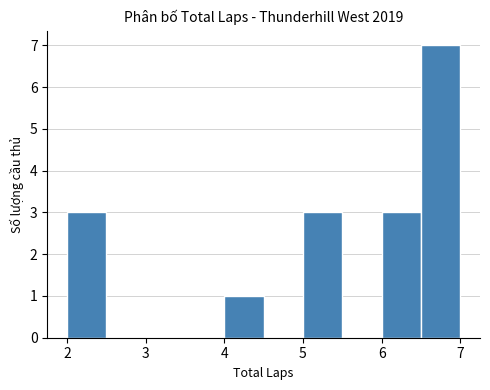

Reading left to right, transcribe this chart: for each bar, give the range it covers on the x-axis and its height. The values are not printed on the chart, so give them approximately, as read against the axis.

2.0 to 2.5: 3
2.5 to 3.0: 0
3.0 to 3.5: 0
3.5 to 4.0: 0
4.0 to 4.5: 1
4.5 to 5.0: 0
5.0 to 5.5: 3
5.5 to 6.0: 0
6.0 to 6.5: 3
6.5 to 7.0: 7